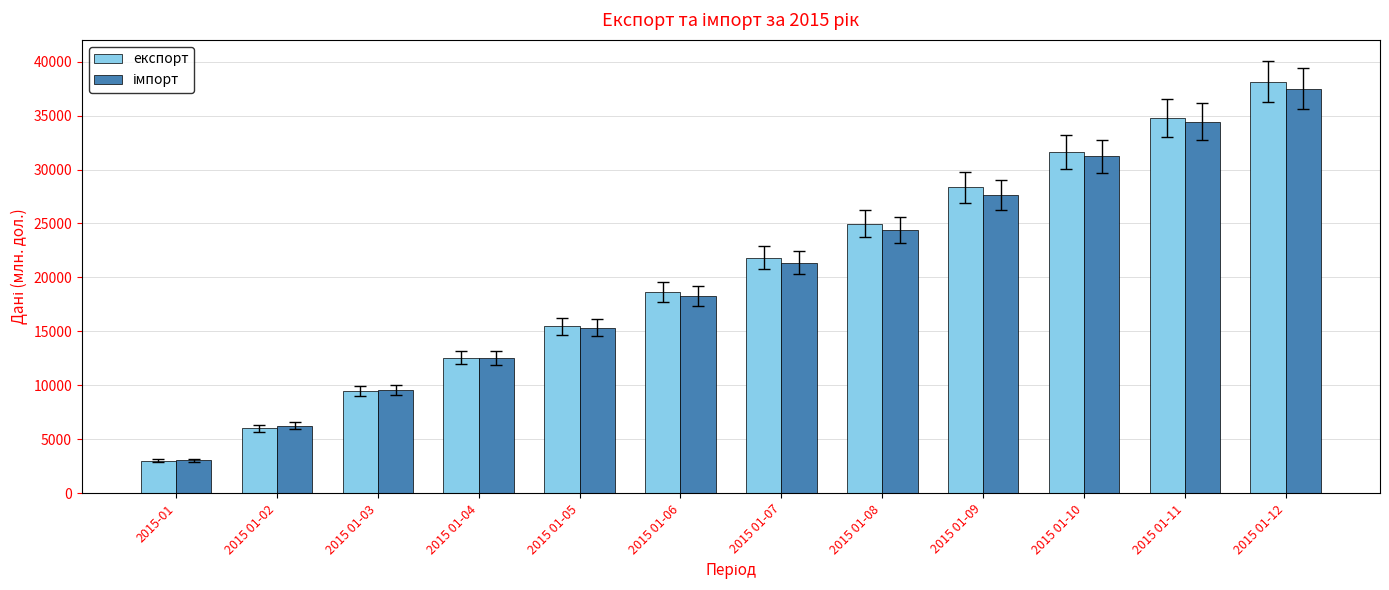

List the labels in order of експорт value, largest first.

2015 01-12, 2015 01-11, 2015 01-10, 2015 01-09, 2015 01-08, 2015 01-07, 2015 01-06, 2015 01-05, 2015 01-04, 2015 01-03, 2015 01-02, 2015-01